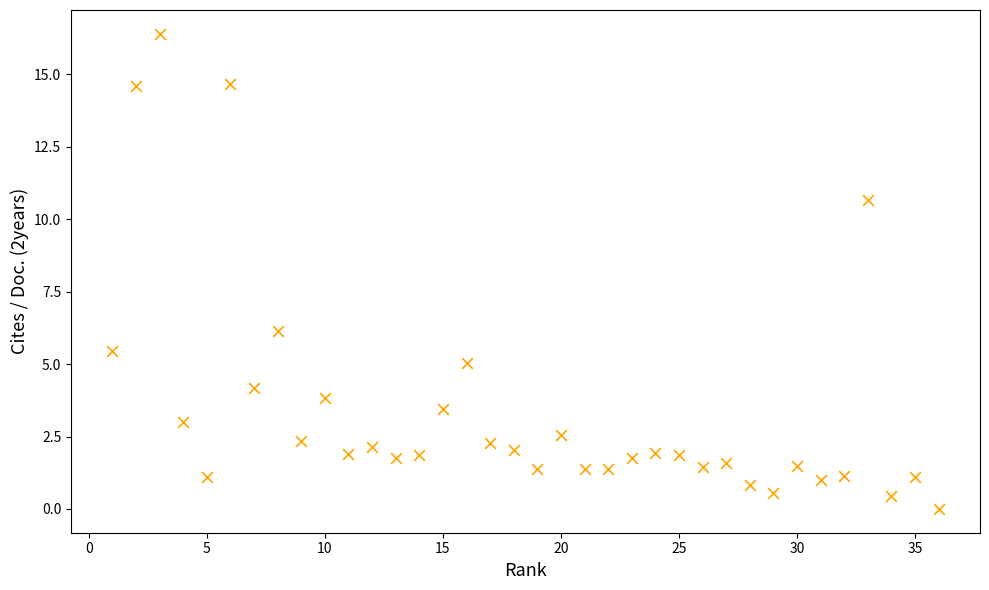

What Y value in the scatter plot is closest to 8?

6.1